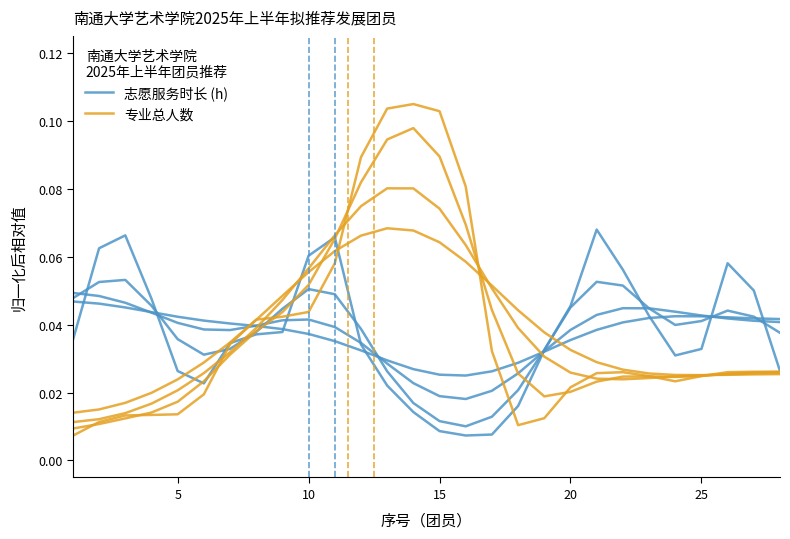

The value of 志愿服务时长 (h) at 5 is 0.0. True or false?

True